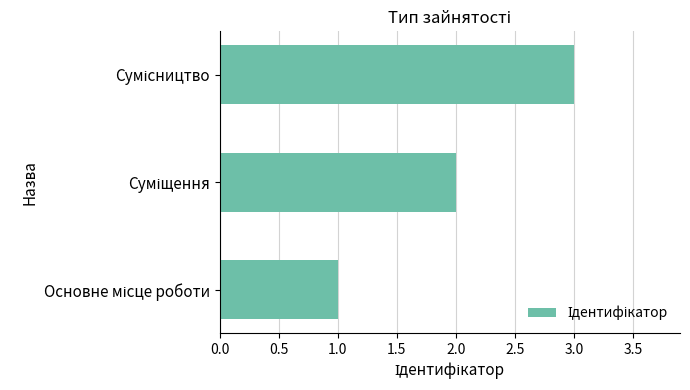

What is the sum of all values?

6